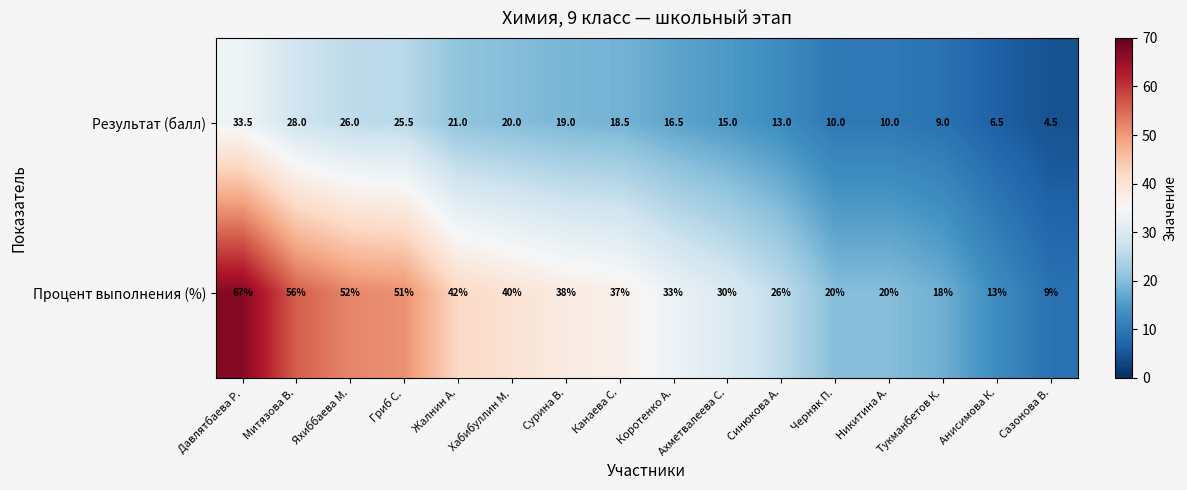

Which series changed the most between Сурина В. and Канаева С.?

Процент выполнения (%)